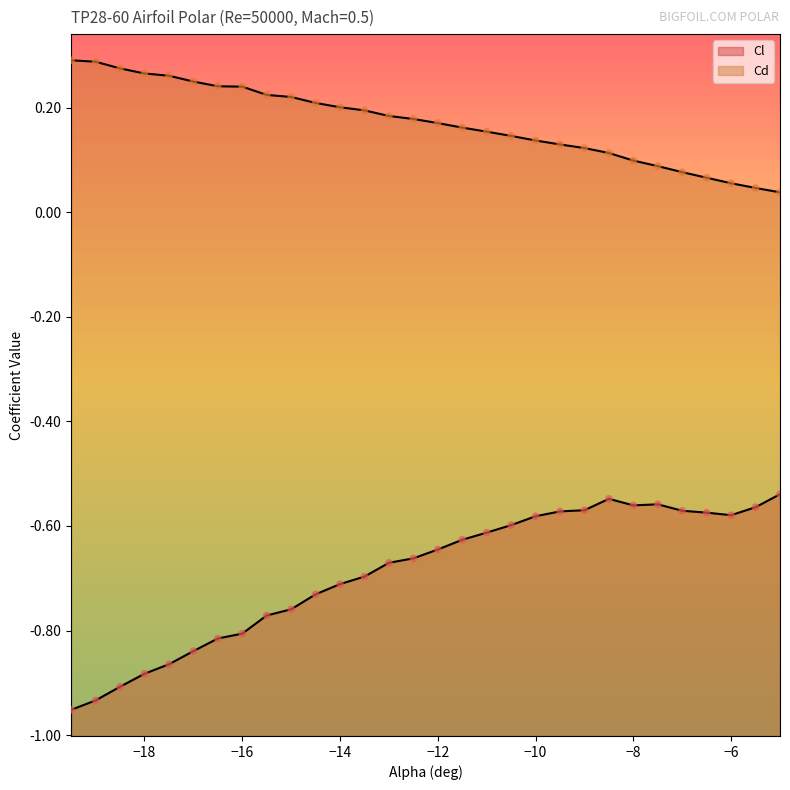

What are all the series names shown in the legend?

Cl, Cd